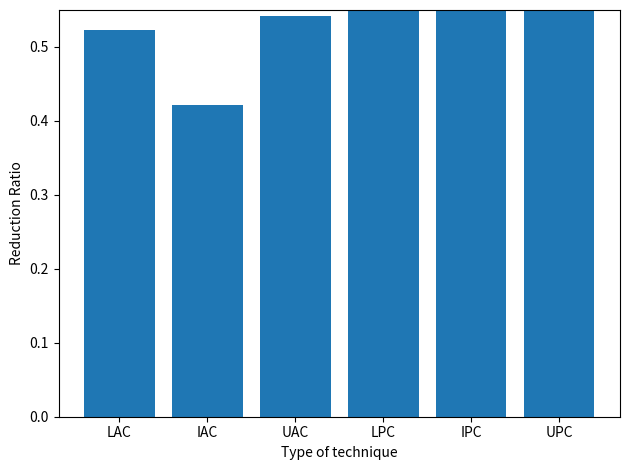

The value at IAC is 0.6. True or false?

False